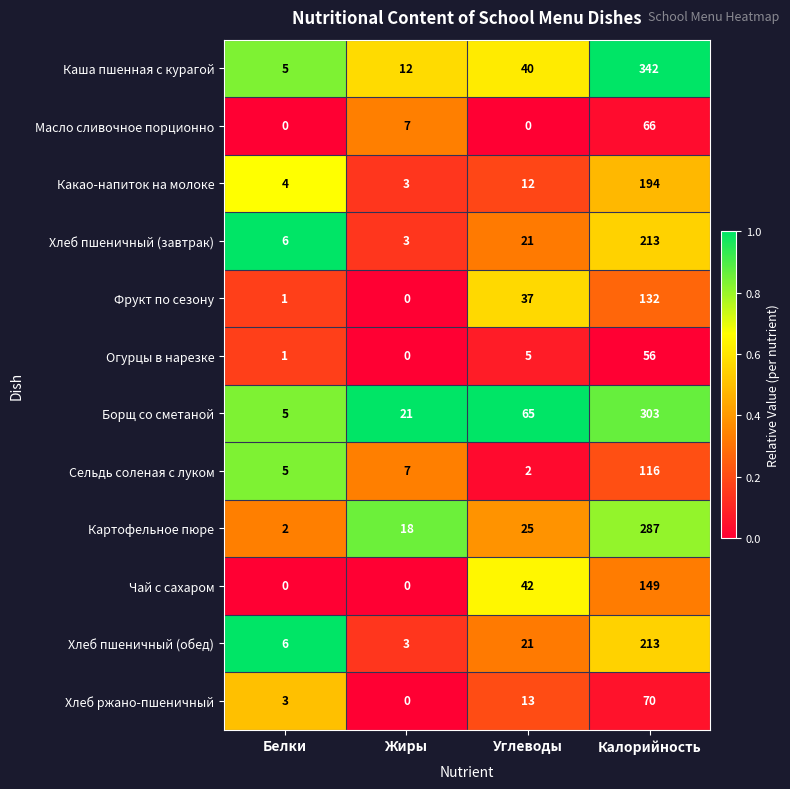

What is the total value across all series at Калорийность?

2141